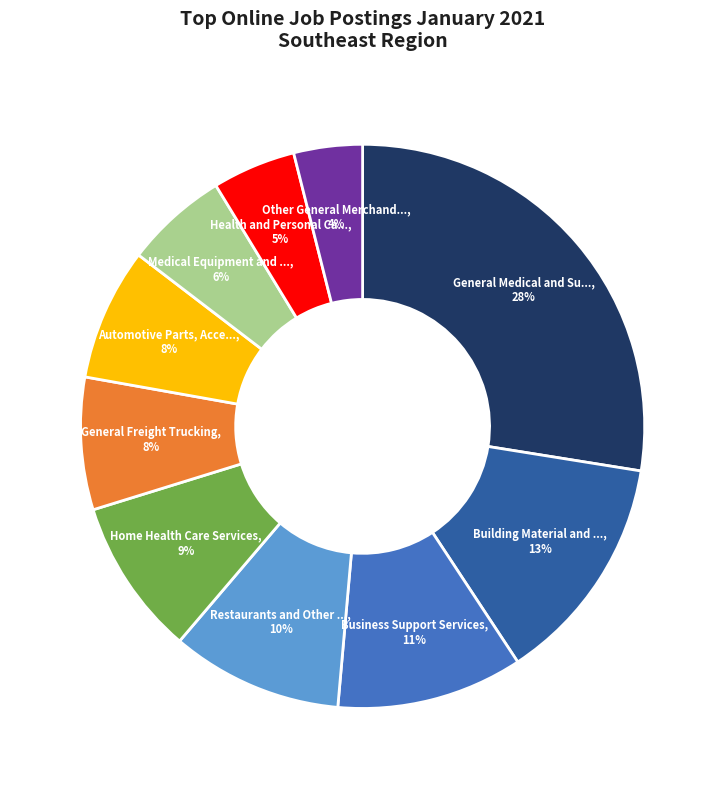

Count the number of slices in the pie.

10